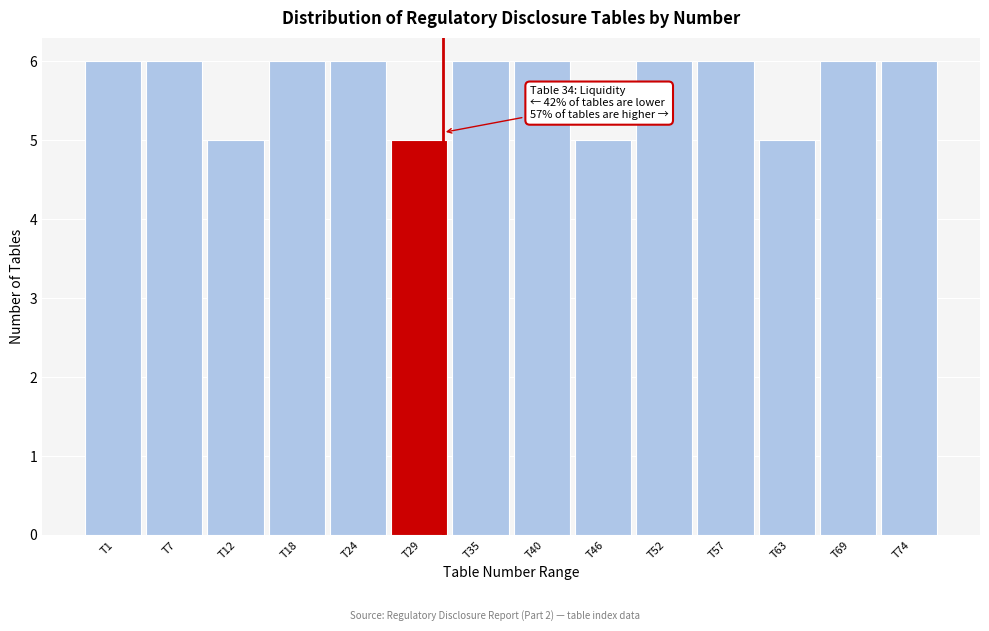

Reading left to right, extract all data points from this chart.

T1=6	T7=6	T12=5	T18=6	T24=6	T29=5	T35=6	T40=6	T46=5	T52=6	T57=6	T63=5	T69=6	T74=6